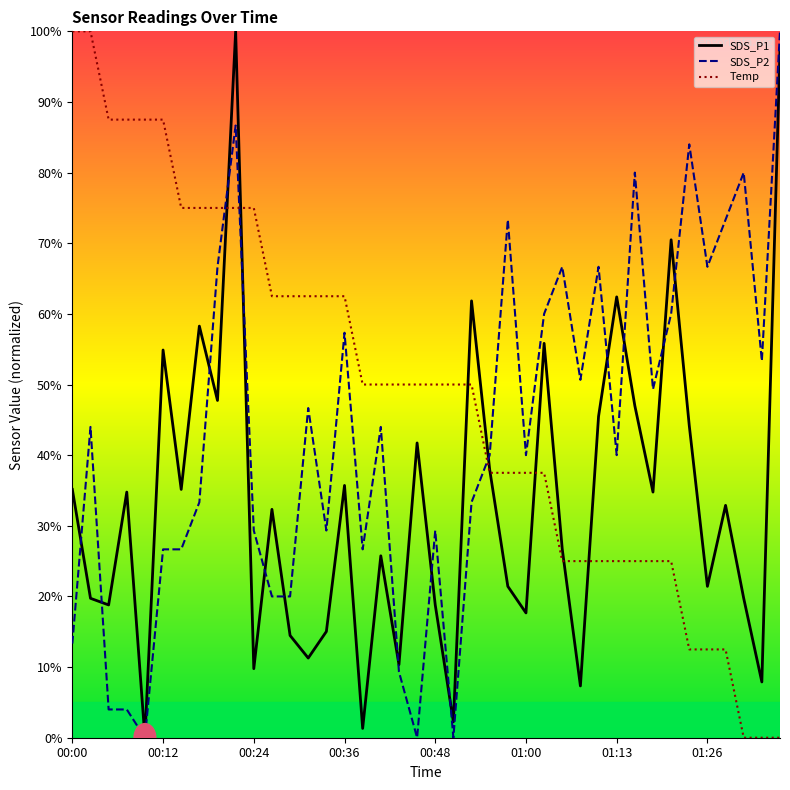

List the series in order of their overall mean, lowest first.

SDS_P1, SDS_P2, Temp